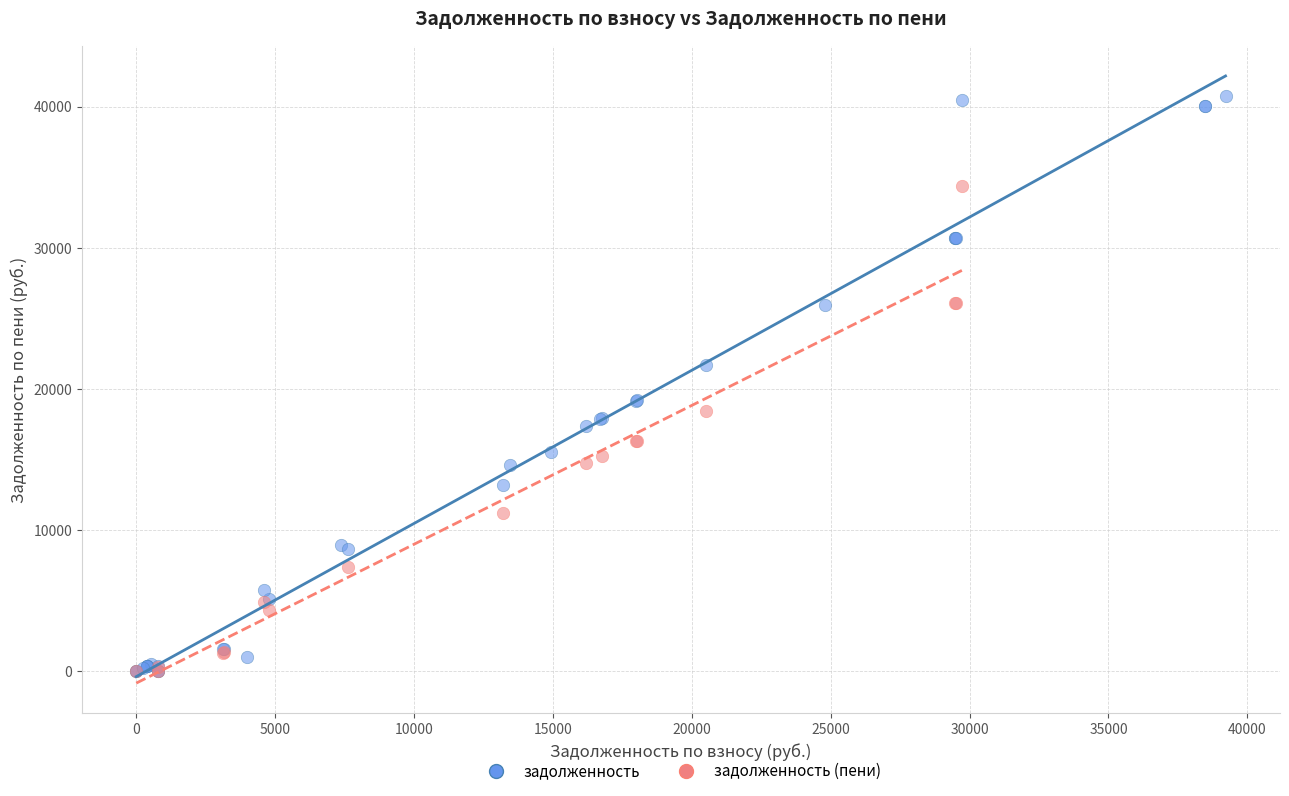

Which series has the widest spread of Y values?

задолженность